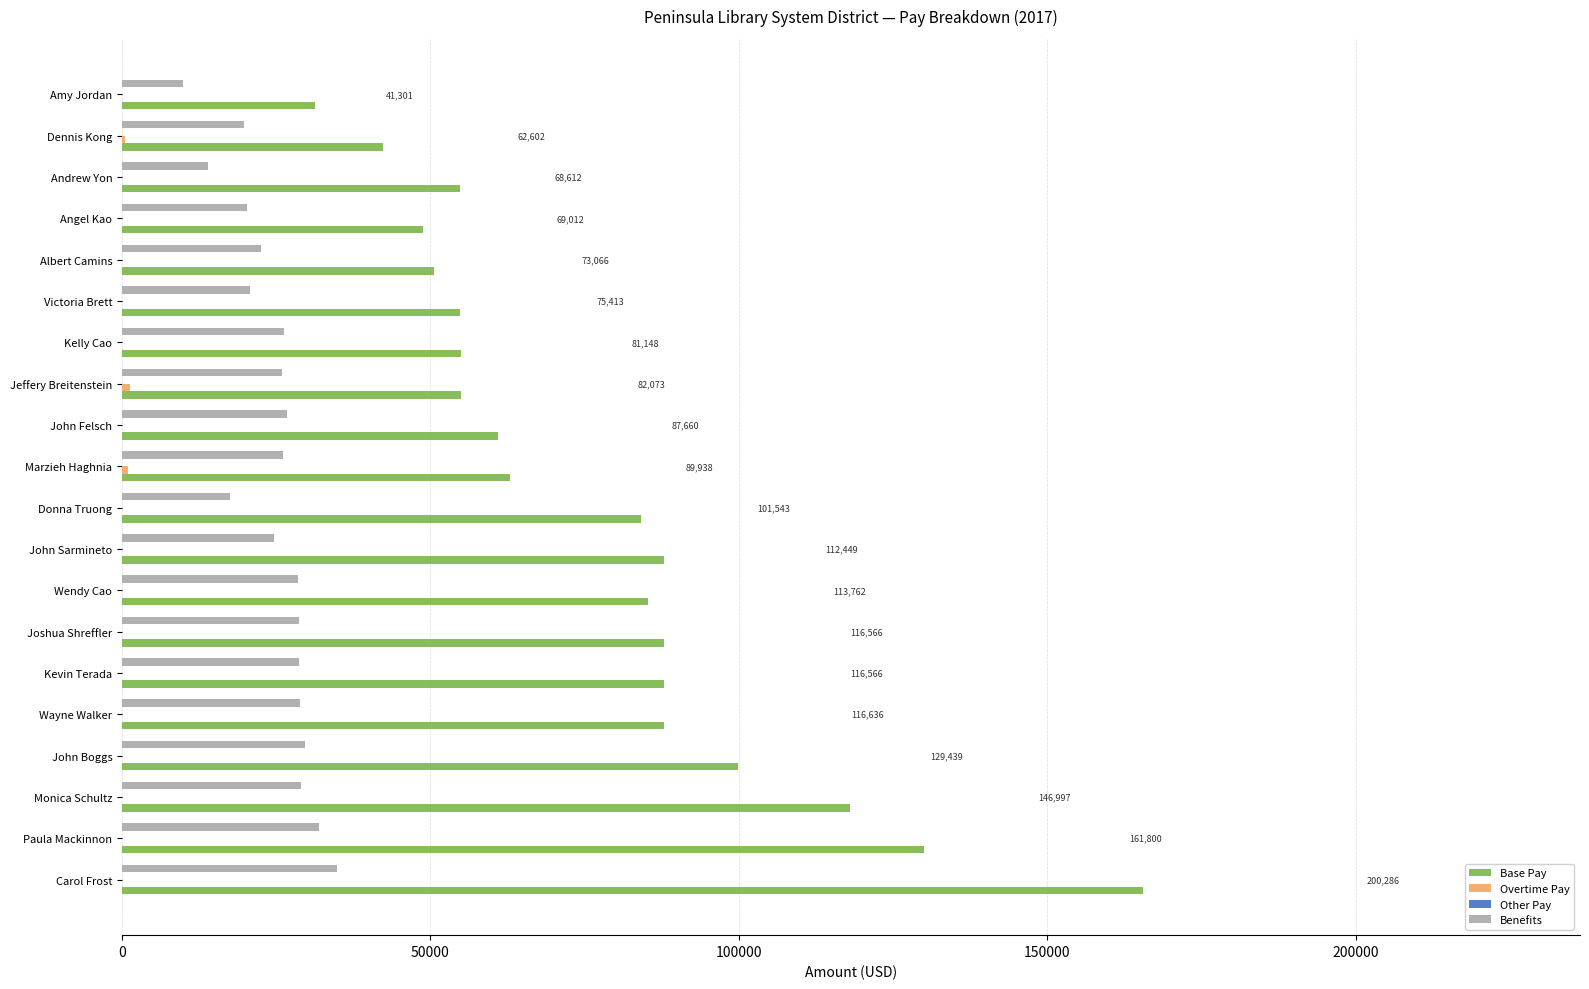

How many values in the Benefits series exceed 26235?

10